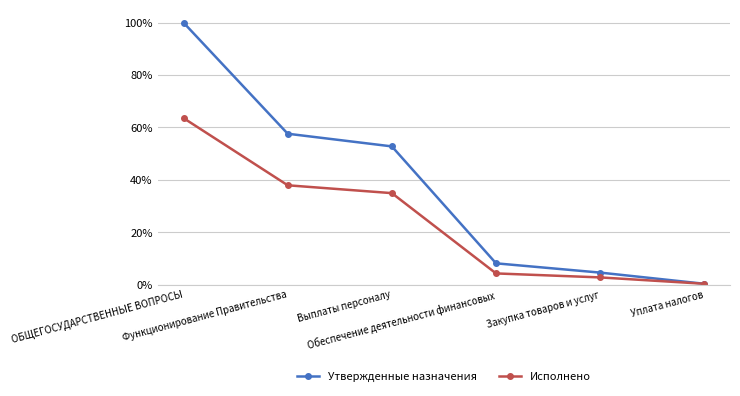

What are all the series names shown in the legend?

Утвержденные назначения, Исполнено